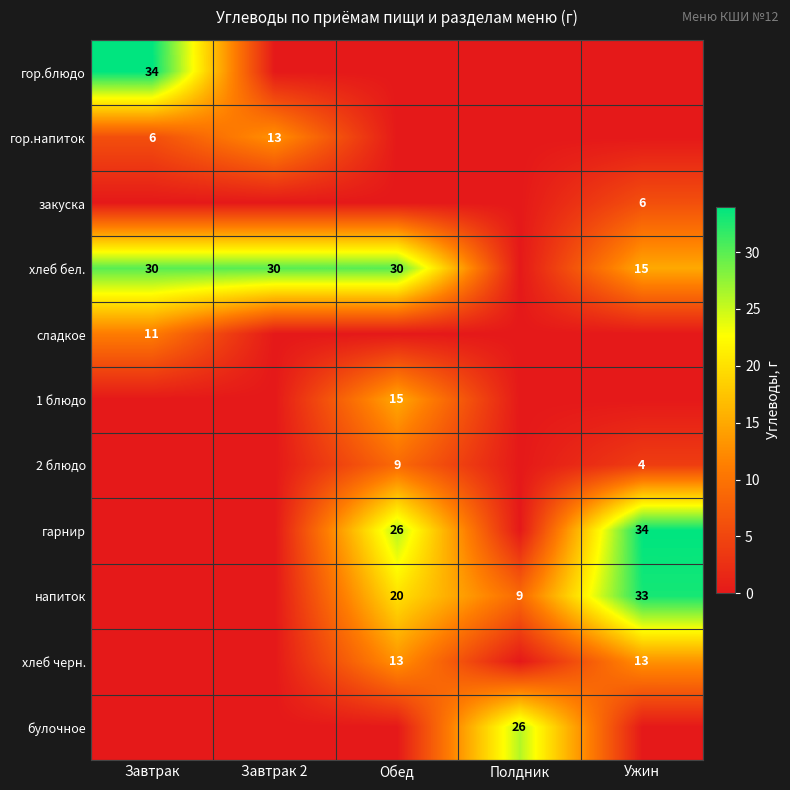

The 1 блюдо series shows 24 at Обед. True or false?

False